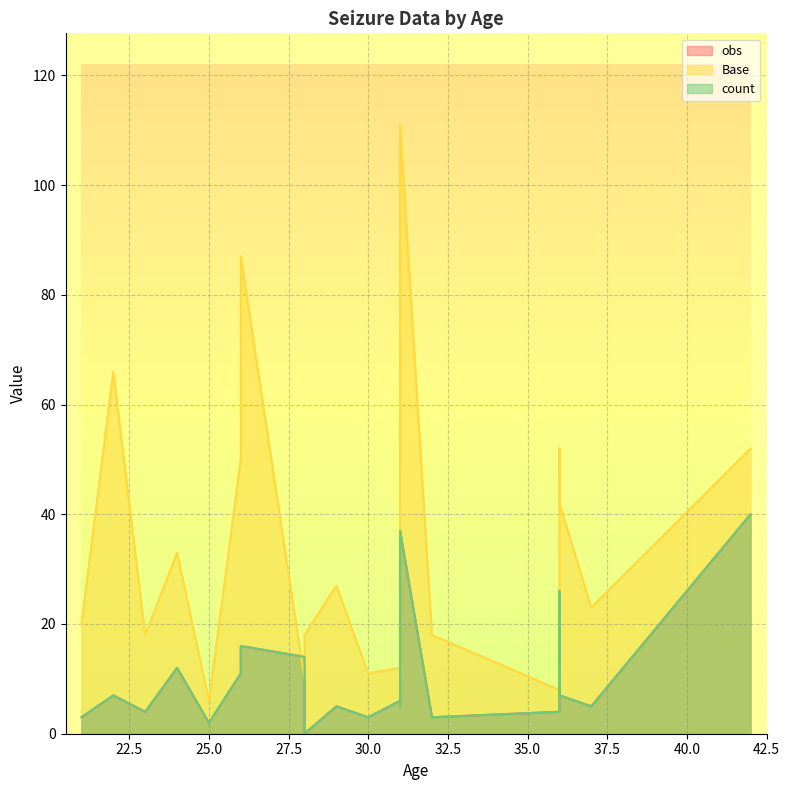

The value of obs at 31 is 7. True or false?

False